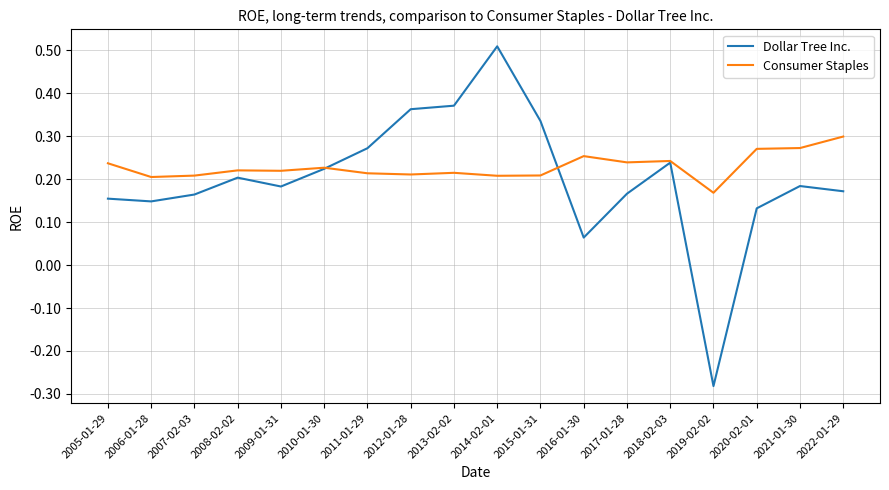

At 2019-02-02, list the series in order from smallest to largest.

Dollar Tree Inc., Consumer Staples